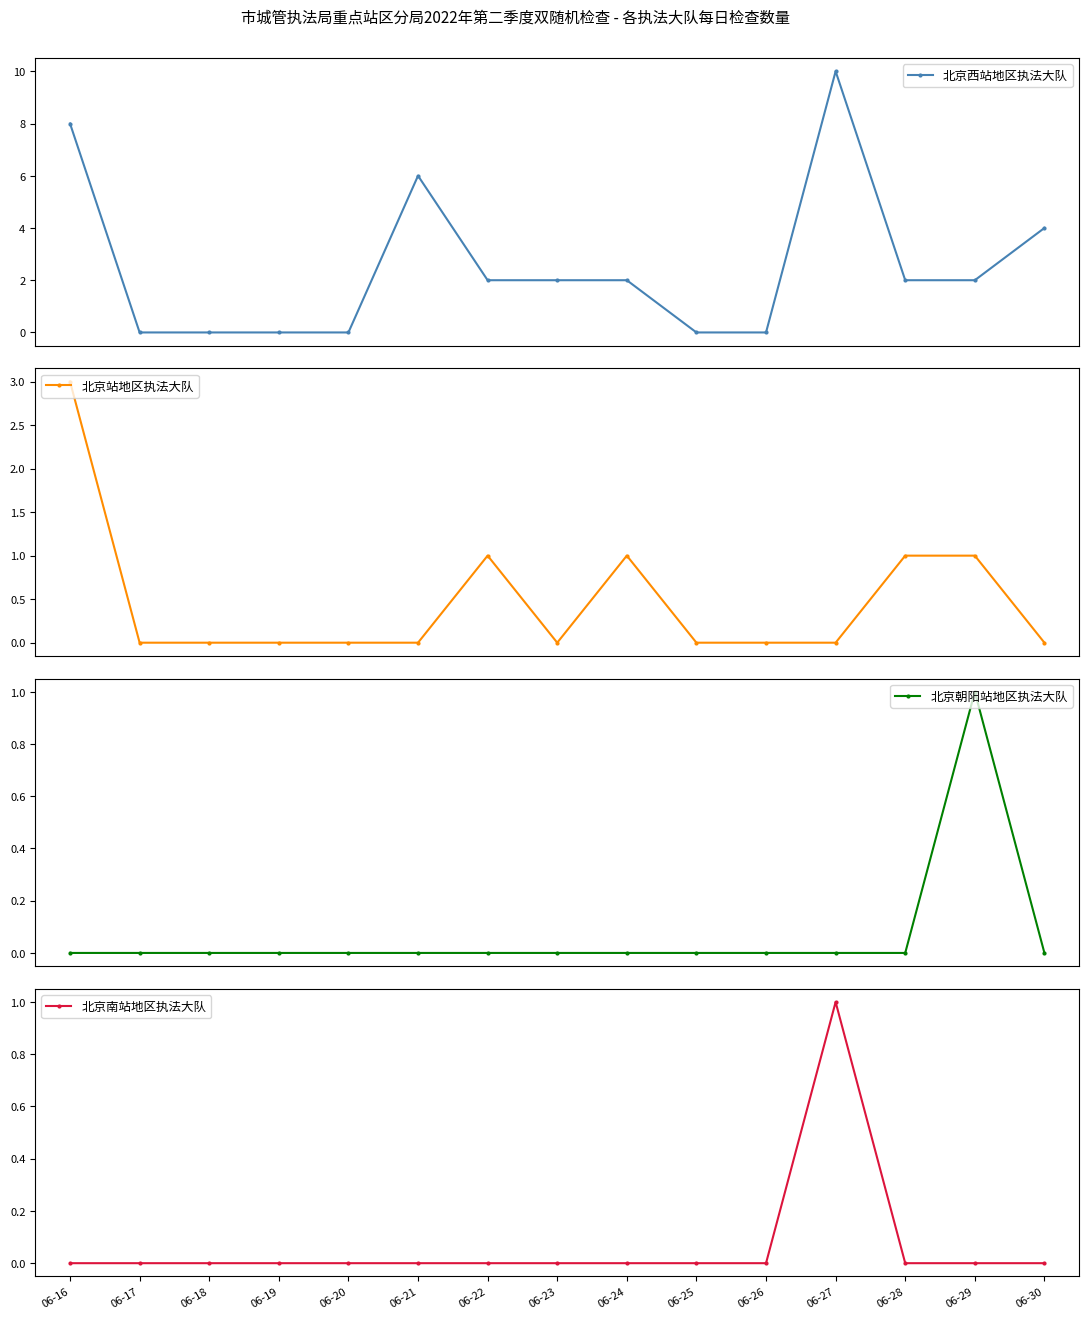

Rank the series at 06-24 from highest to lowest value.

北京西站地区执法大队, 北京站地区执法大队, 北京朝阳站地区执法大队, 北京南站地区执法大队